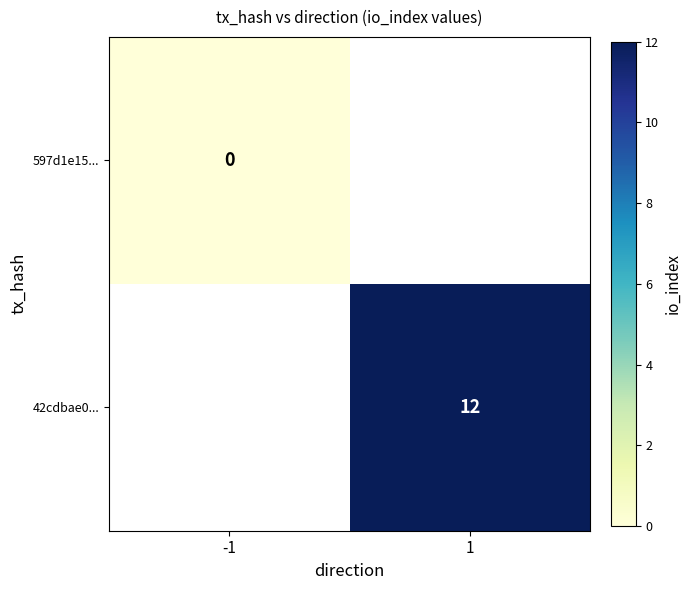

Is it true that 42cdbae0... equals 12 at 1?

True